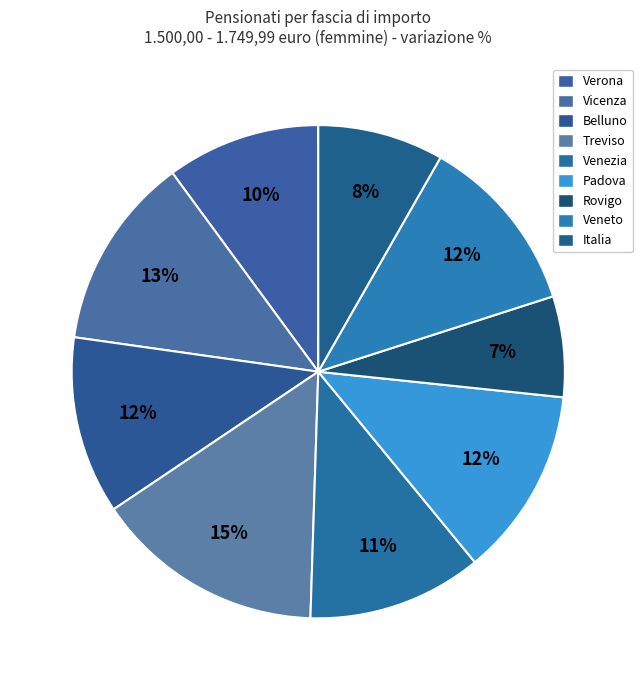

Rank the categories by value from lowest to highest.

Rovigo, Italia, Verona, Venezia, Belluno, Veneto, Padova, Vicenza, Treviso